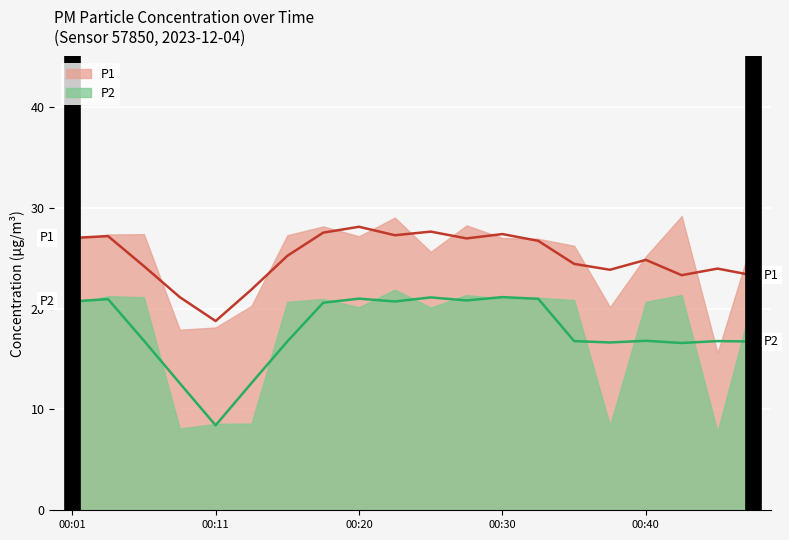

At 00:42, list the series in order from smallest to largest.

P2, P1